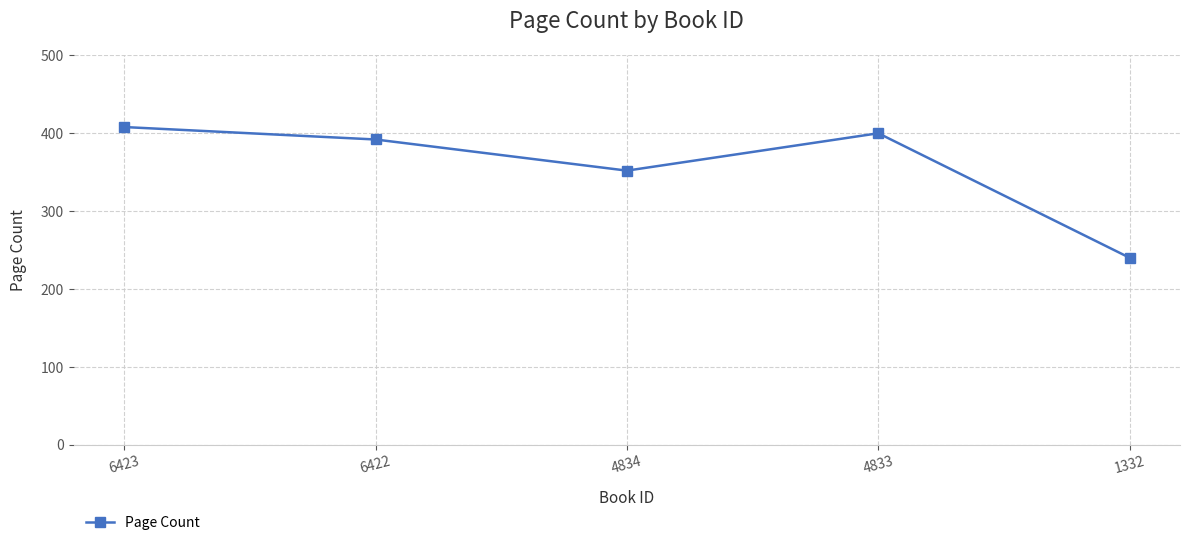

What is the sum of the values at 4834 and 6422?

744